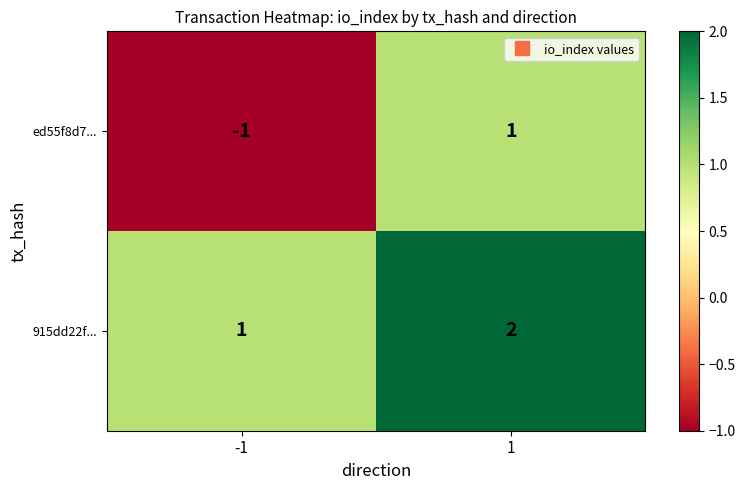

Is it true that 915dd22f... equals 2 at 1?

True